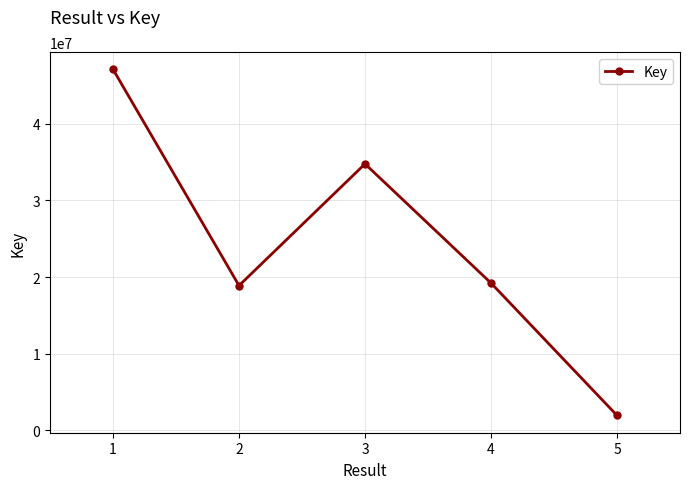

Reading left to right, list all the values displayed in this chart.

47098541	18885031	34763966	19216242	1946901